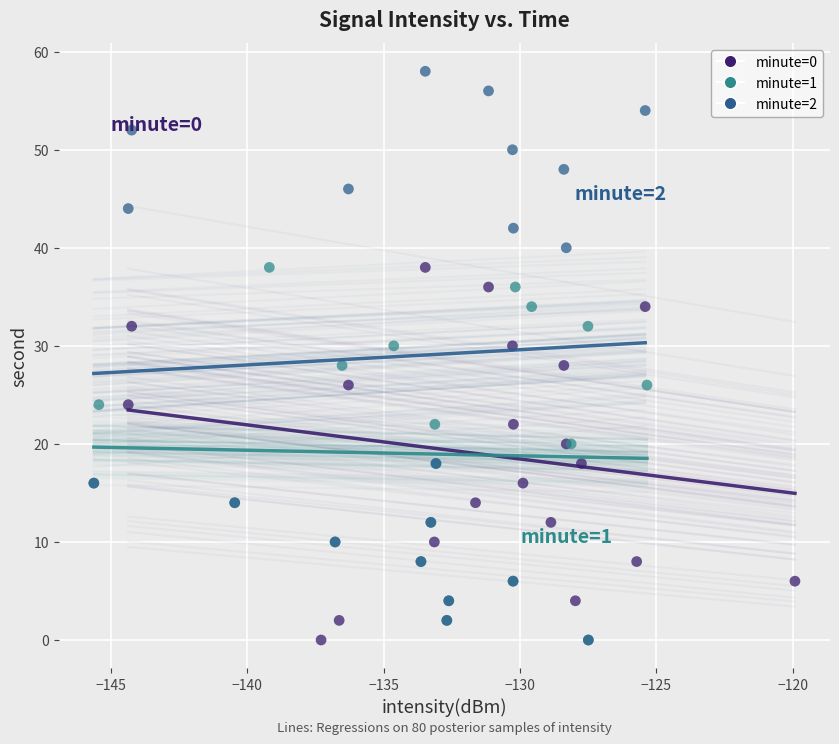

Which series has the widest spread of Y values?

minute=2